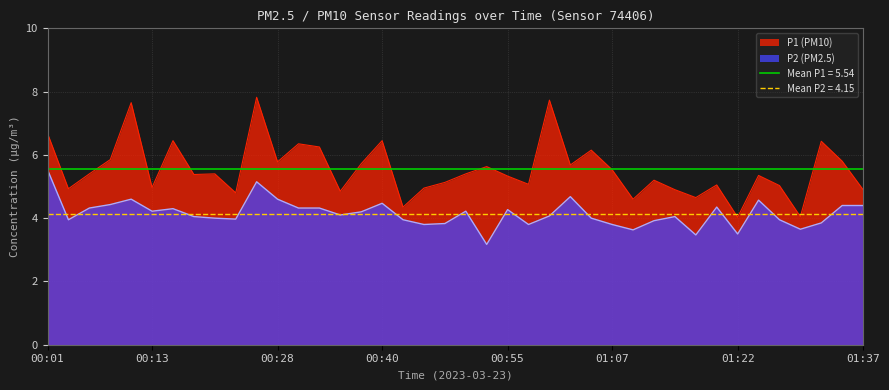

What is the label of the 21st point from the right?

00:48